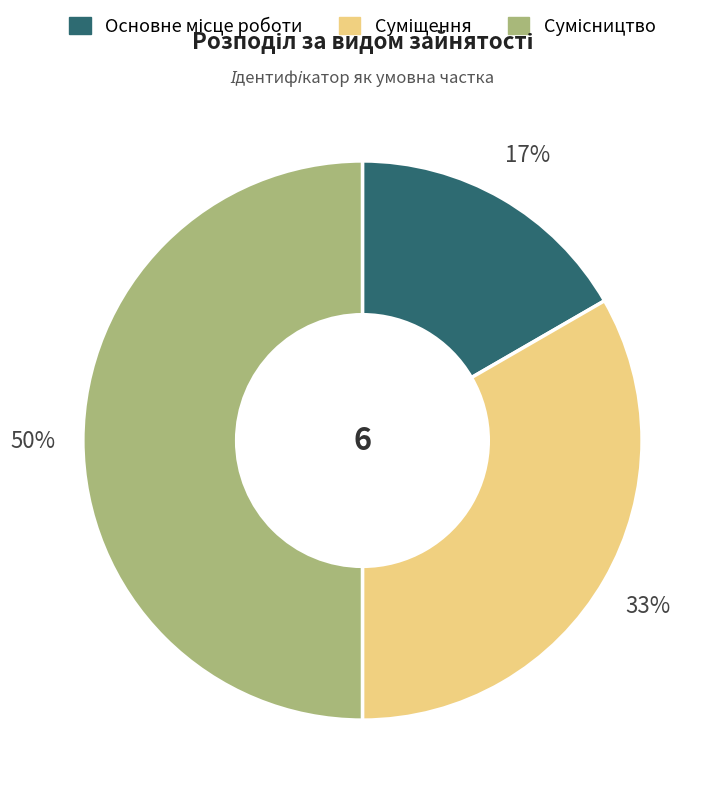

To the nearest percent, what is the average slice percentage?

33%